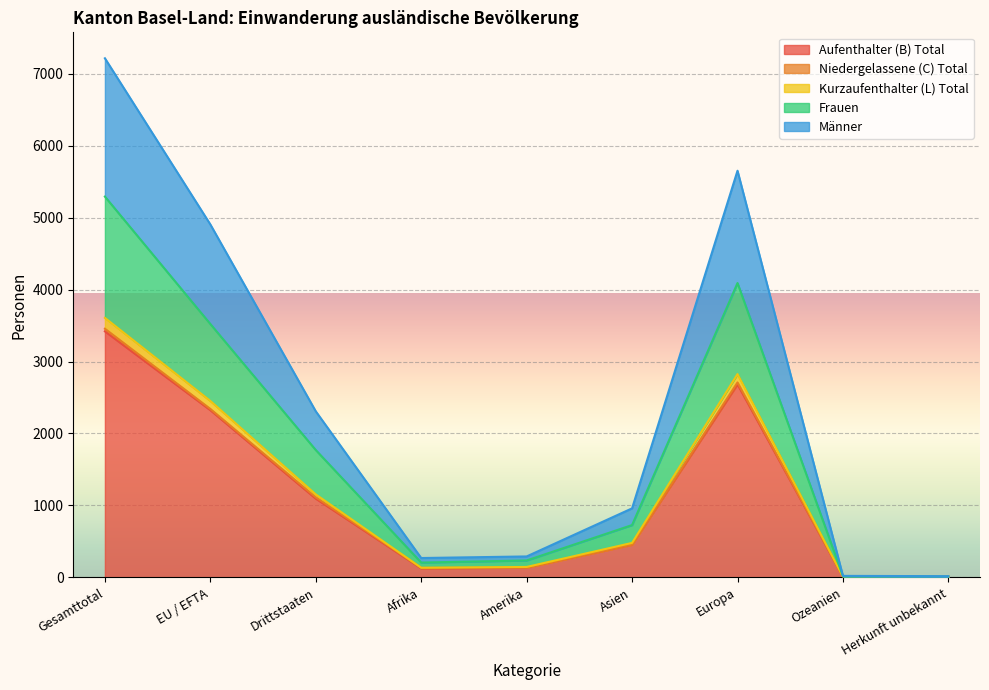

The value of Frauen at EU / EFTA is 5751. True or false?

False